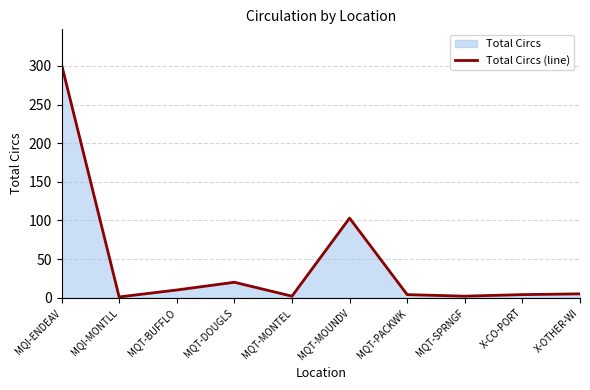

At which category does the data reach its first local peak?

MQT-DOUGLS